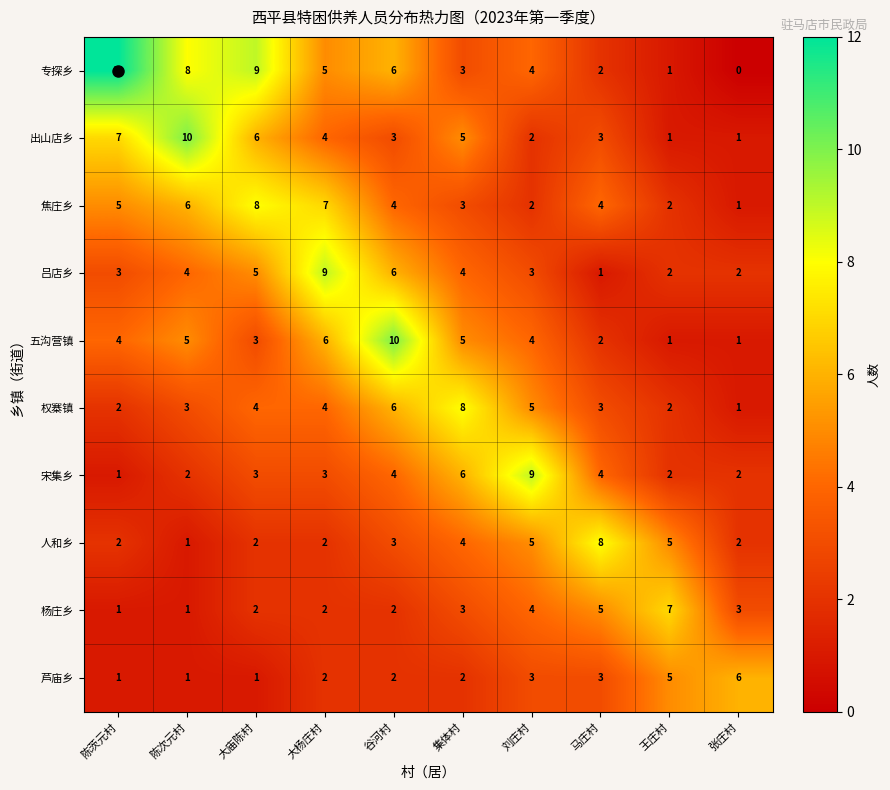

Read the 权寨镇 value at 刘庄村.

5